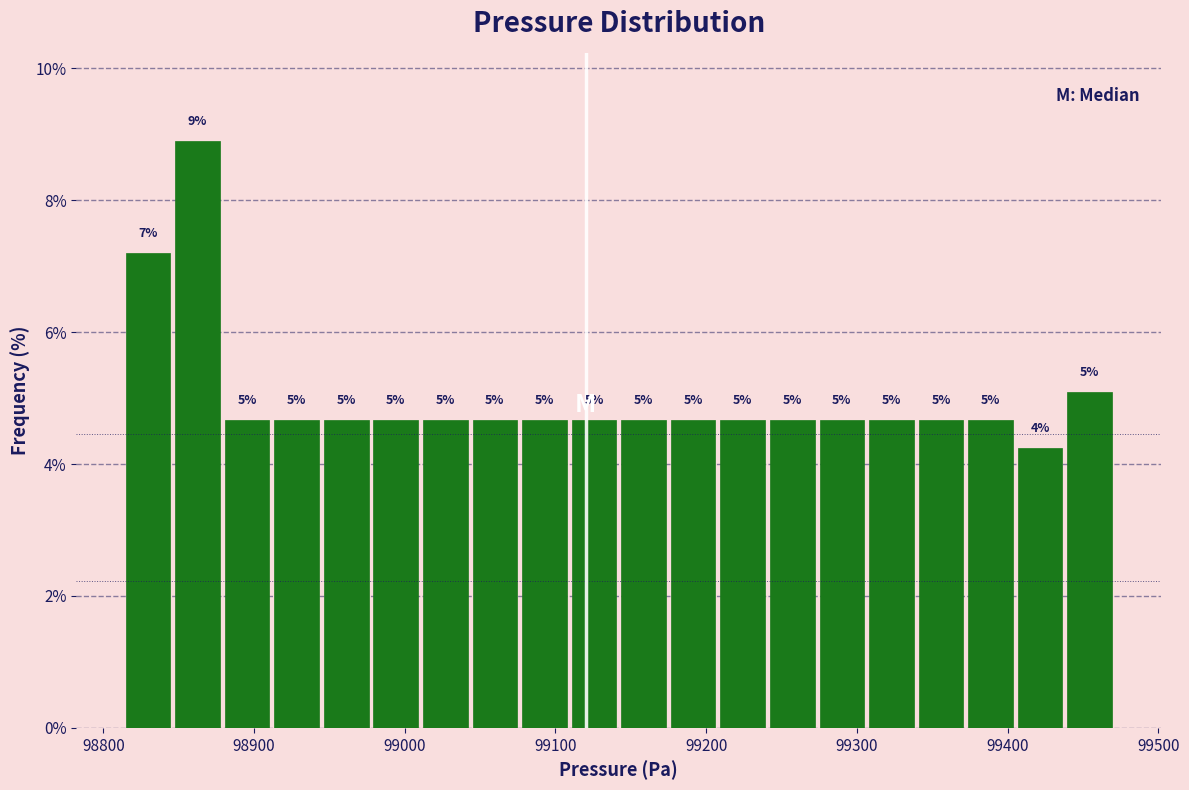

Read against the x-axis, roughly where is the centre of the tallest bar?

98860